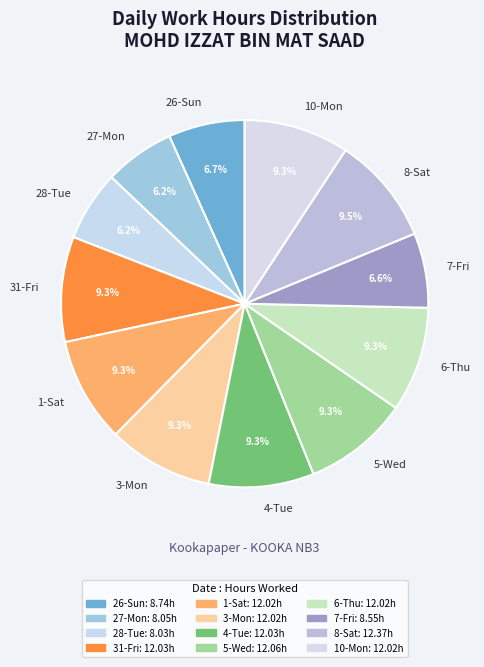

Which has a higher value, 3-Mon or 26-Sun?

3-Mon